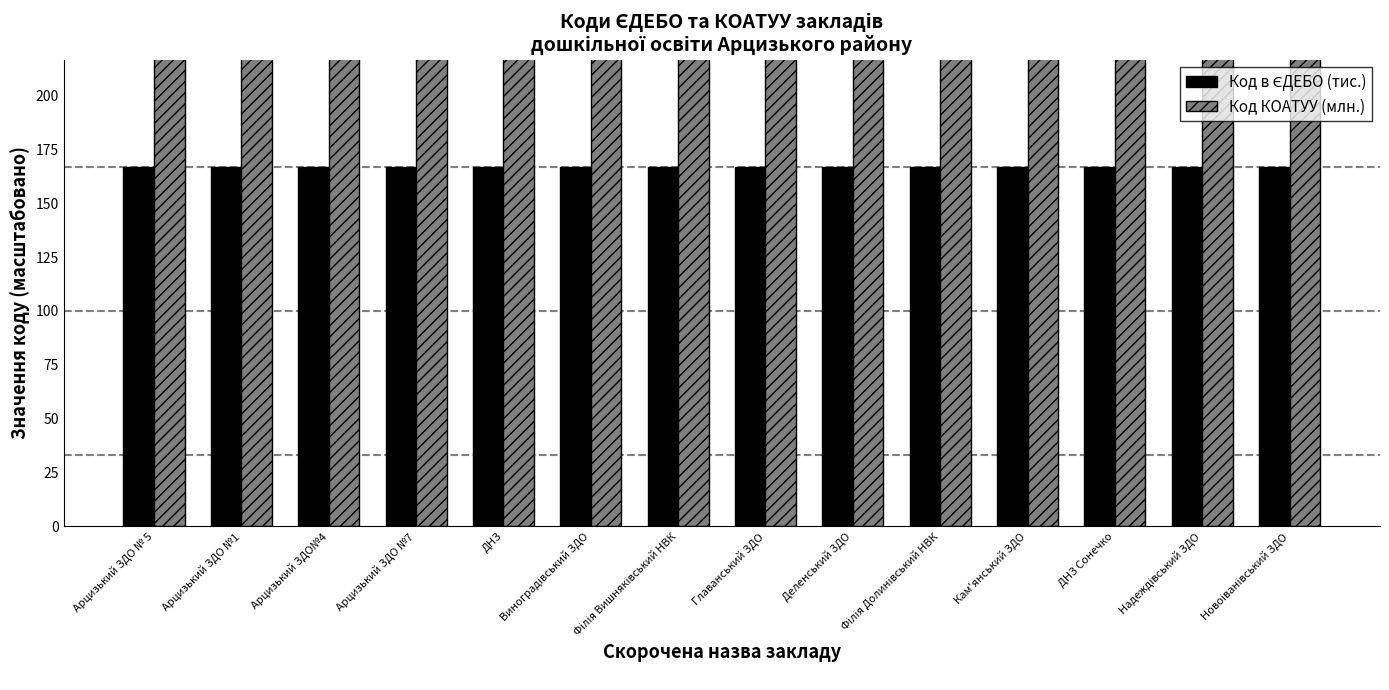

Which category has the lowest value in the Код КОАТУУ (млн.) series?

Арцизький ЗДО № 5